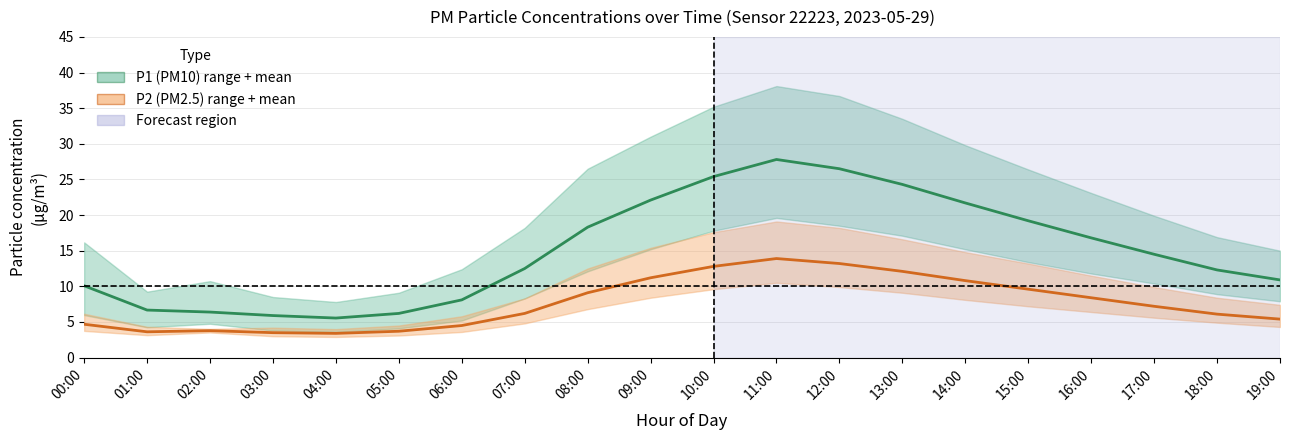

True or false: P2 (PM2.5) mean and P1 (PM10) mean cross at least once.

False